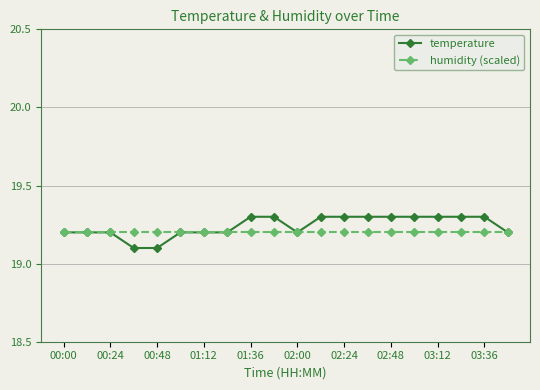

How many series are shown in this chart?

2